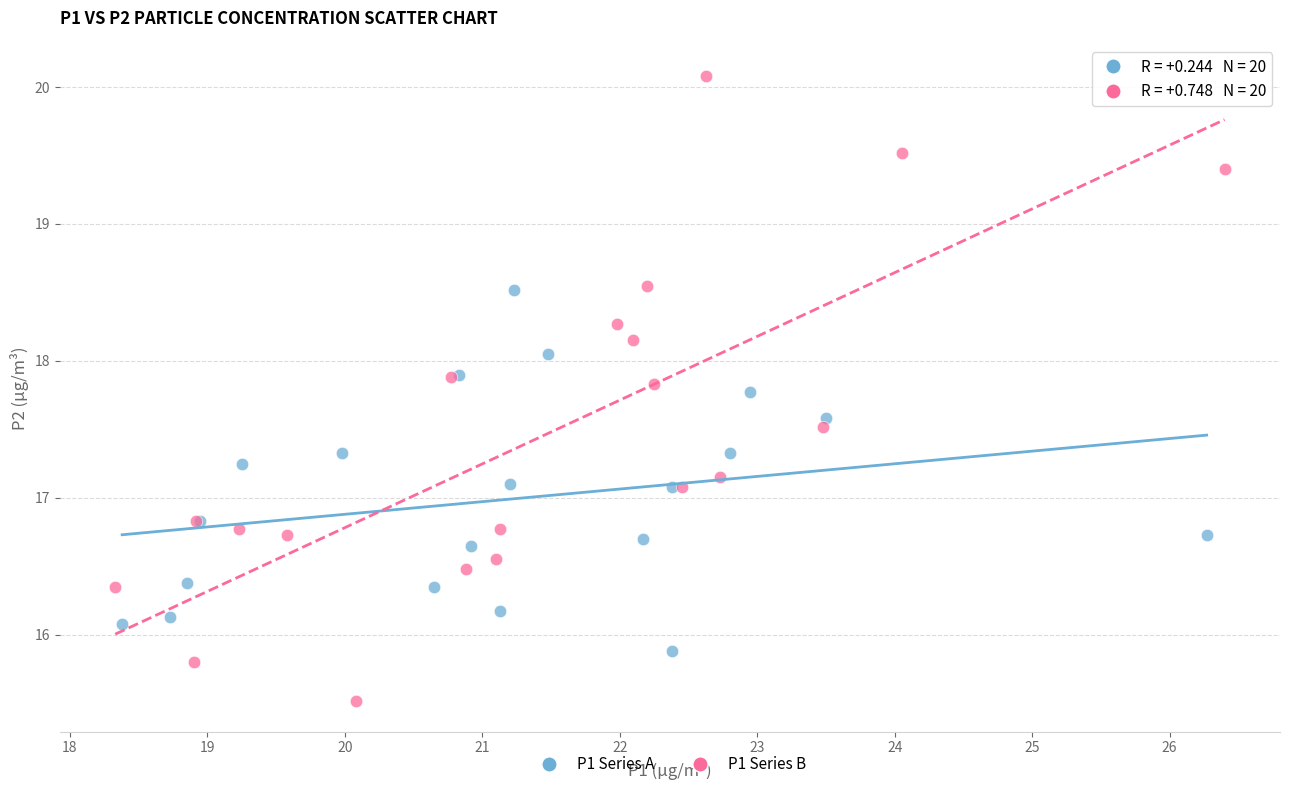

Which series reaches the maximum Y coordinate?

P1 Series B